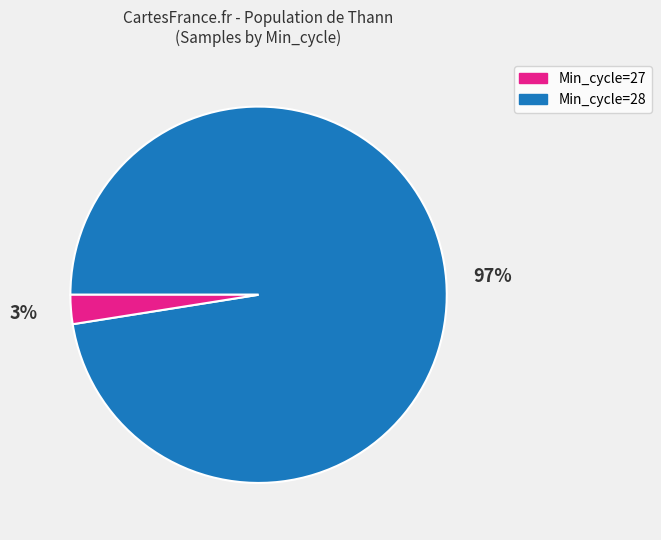

Is there any slice that represents more than half of the pie?

Yes